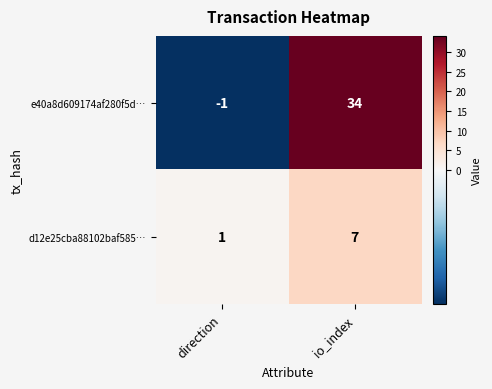

At how many categories does at least one series exceed 23?

1